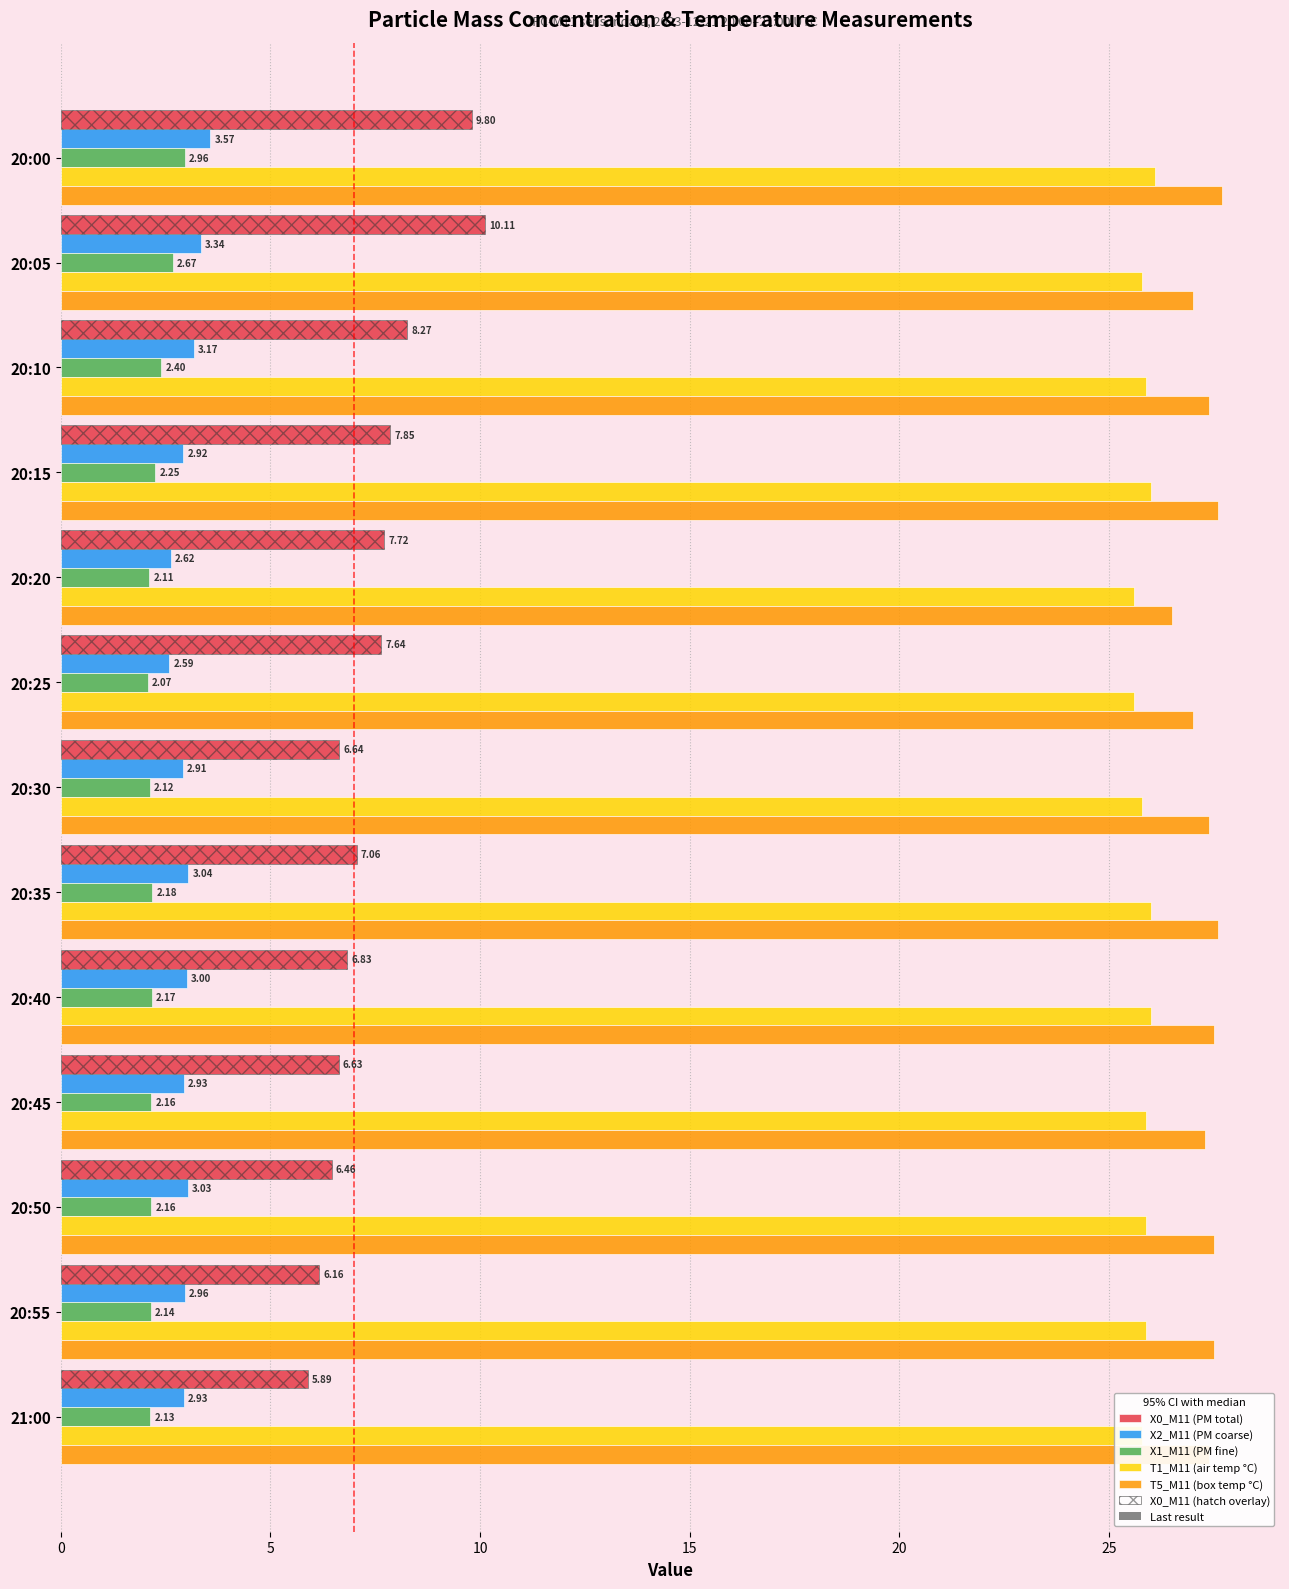

What is the difference between the maximum and minimum values in the X0_M11 (PM total) series?

4.2